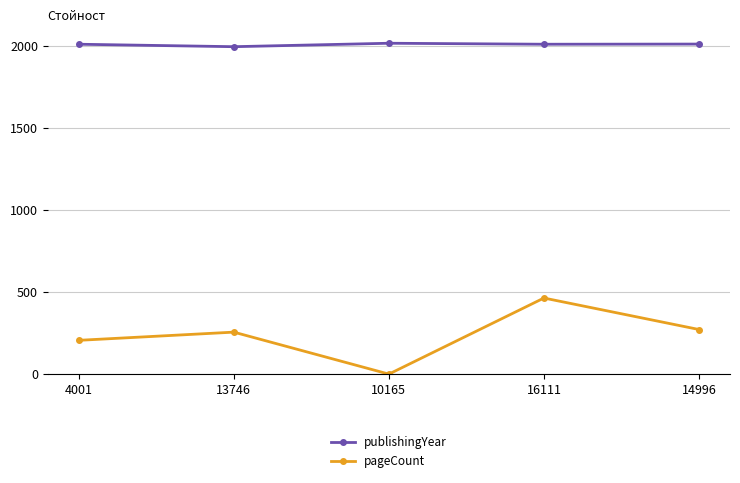

Is it true that publishingYear equals 1274 at 14996?

False